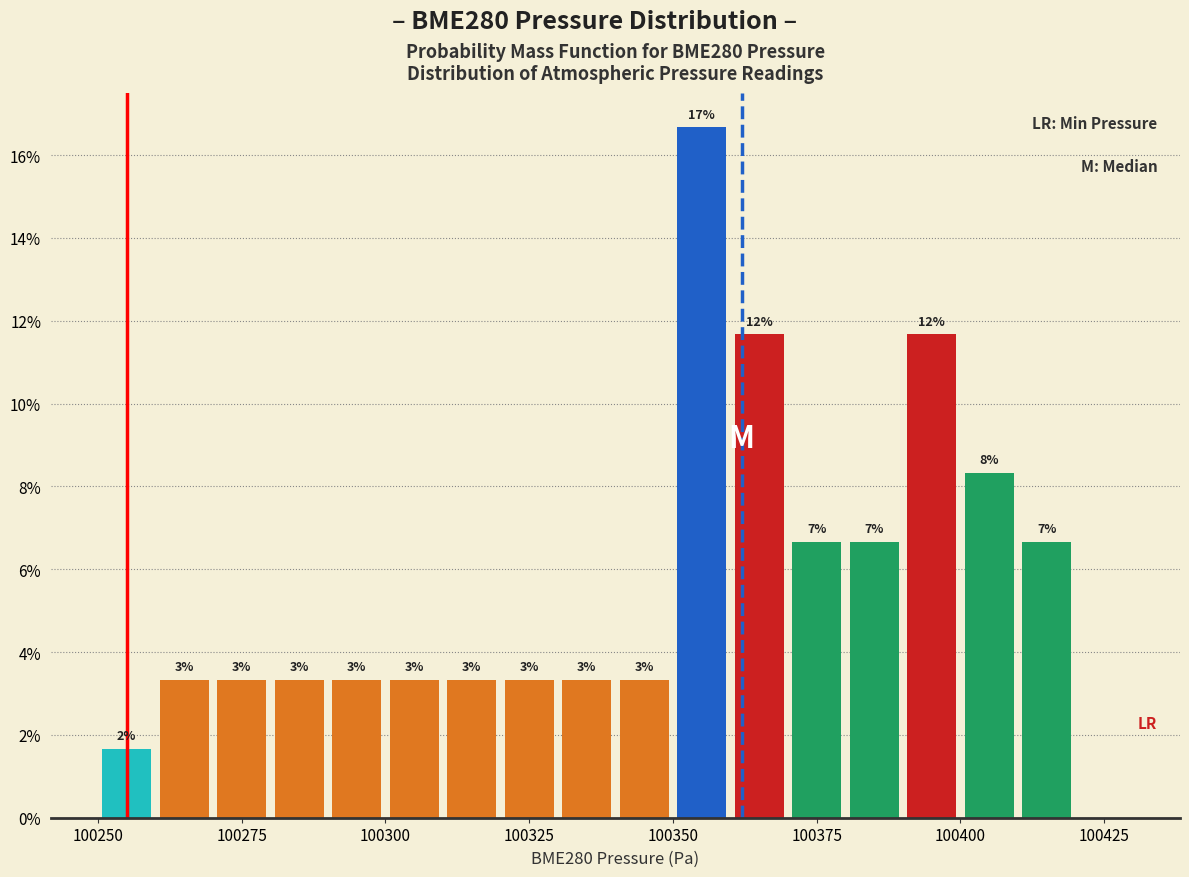

Around what value on the x-axis is the tallest bar? Give the approximate position of its centre, as read against the axis.

100355